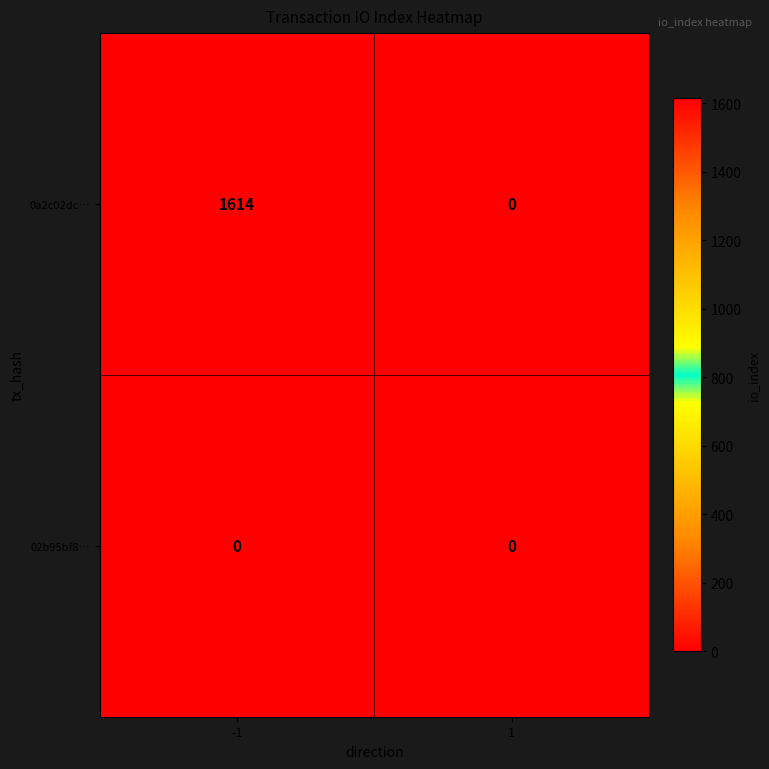

List the series in order of their overall mean, lowest first.

02b95bf8…, 0a2c02dc…